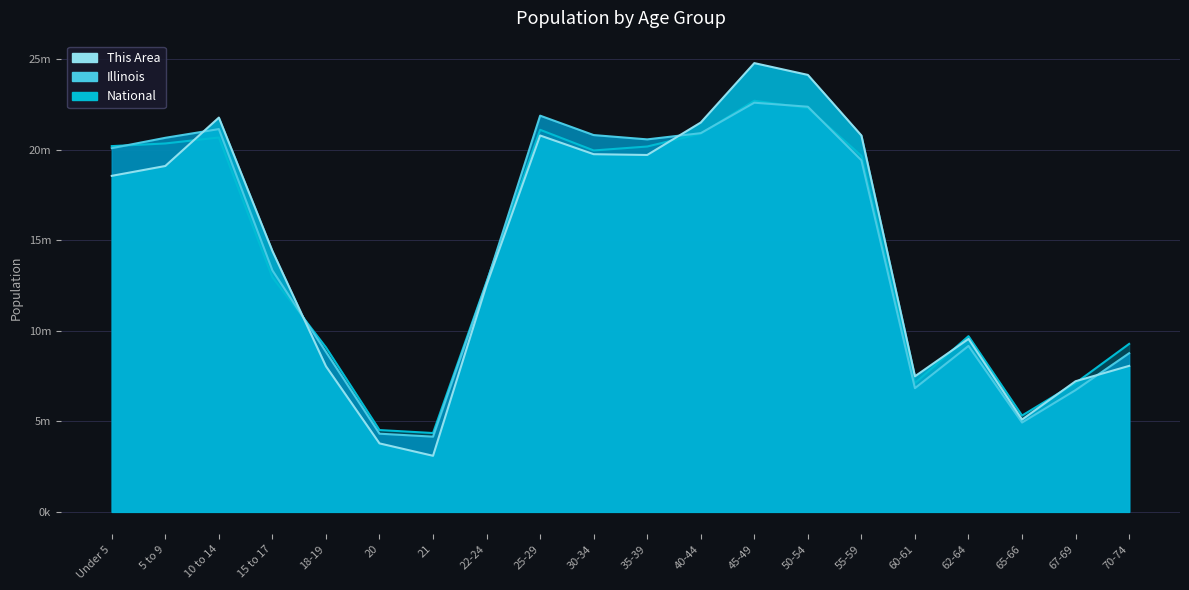

At which label is This Area closest to 13941772?

15 to 17